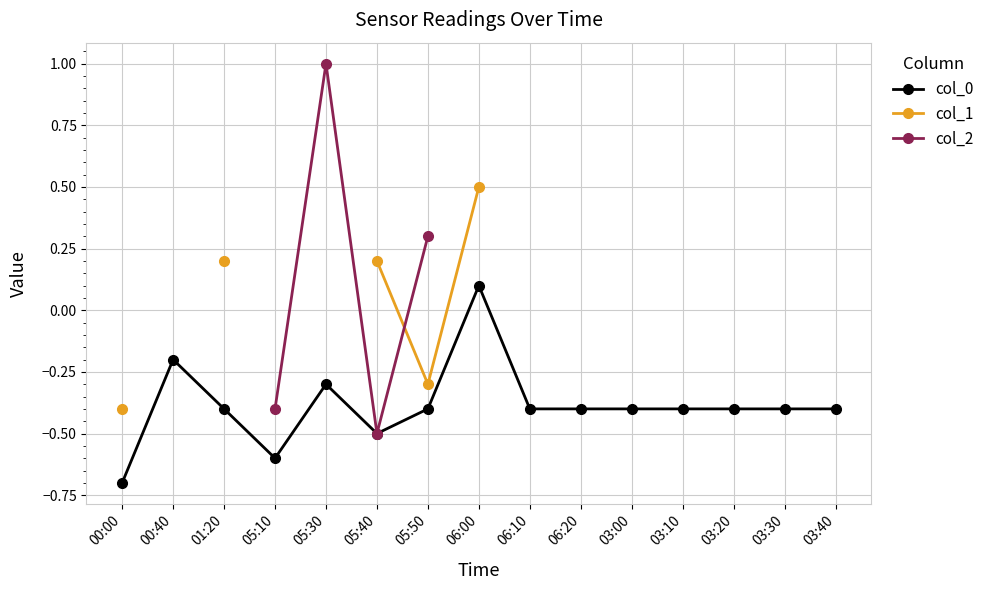

How many lines are shown in the chart?

3